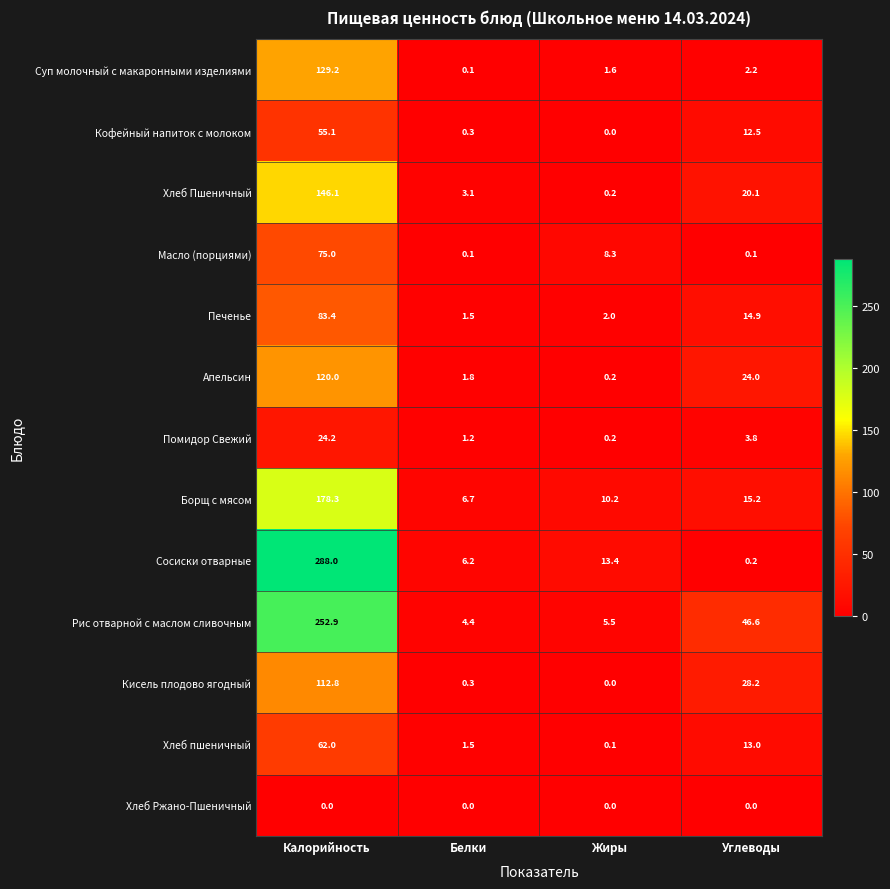

What is the average value of the Сосиски отварные series?

77.0